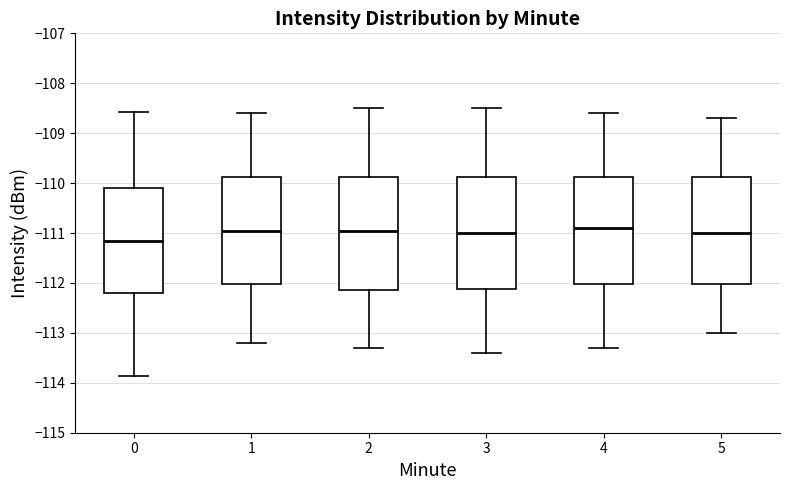

Where does the median line of the box at x = 3 sit on the y-axis? The values are not printed on the chart, so give them approximately, as read against the axis.

-111.0